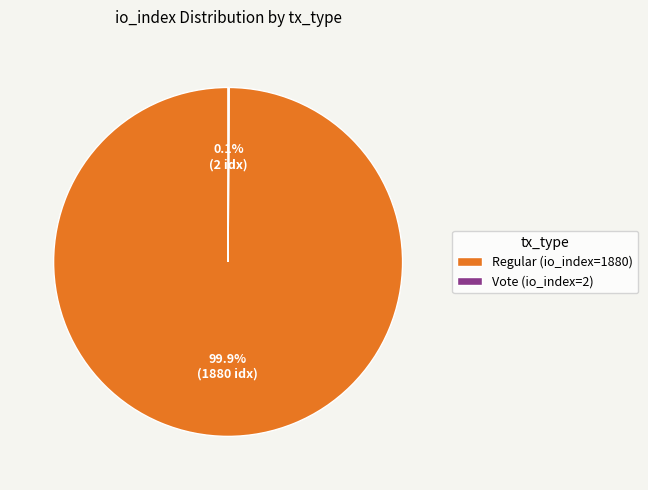

What is the largest slice in the pie chart?

Regular (io_index=1880)